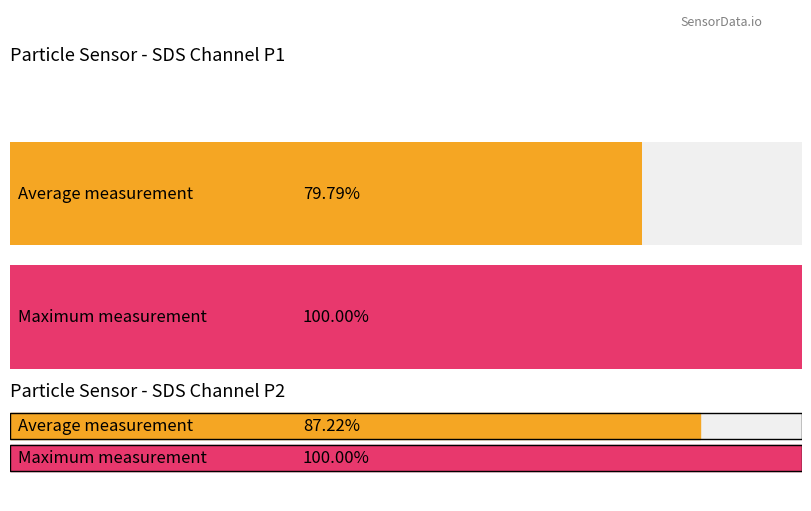

Are the bars grouped side by side (vs. stacked)?

Yes